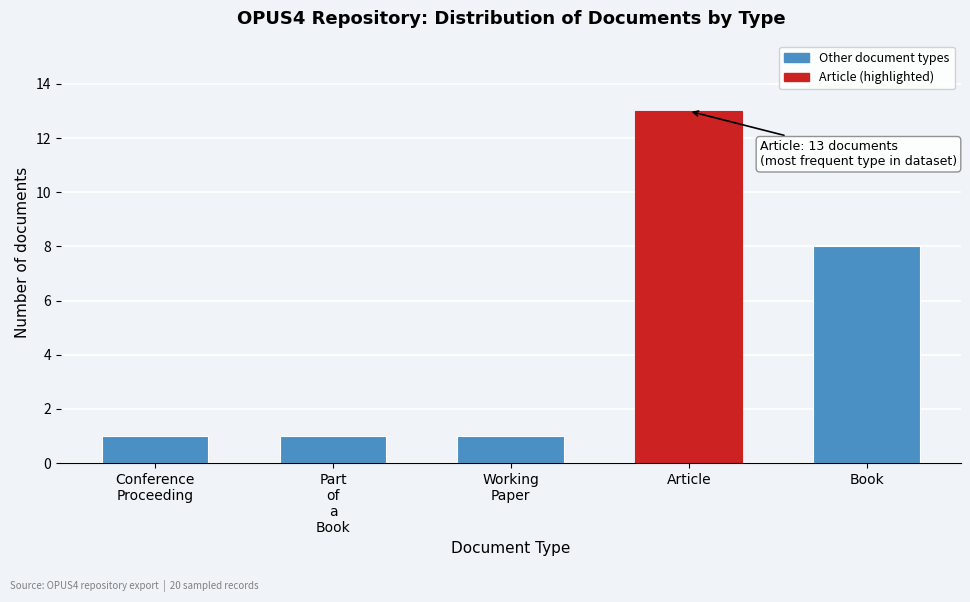

Reading left to right, extract all data points from this chart.

1	1	1	13	8